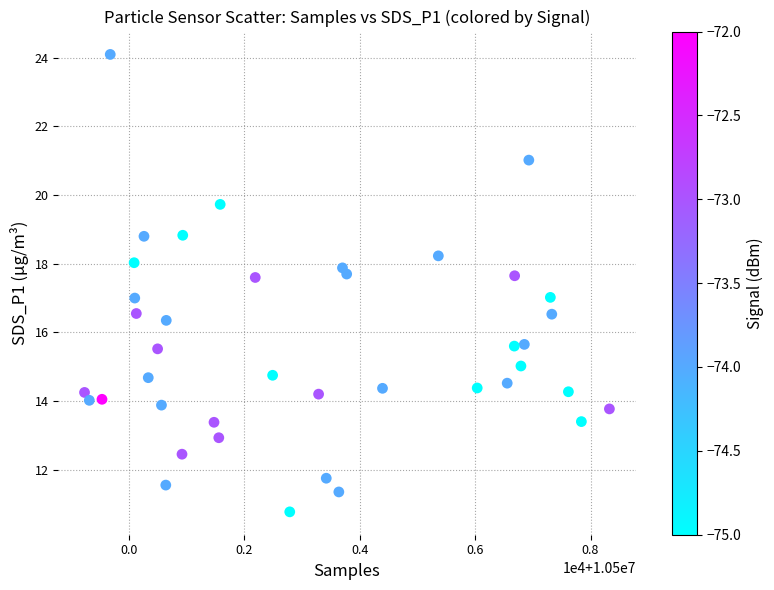

What is the range of X values (max minus min)?

9100.0